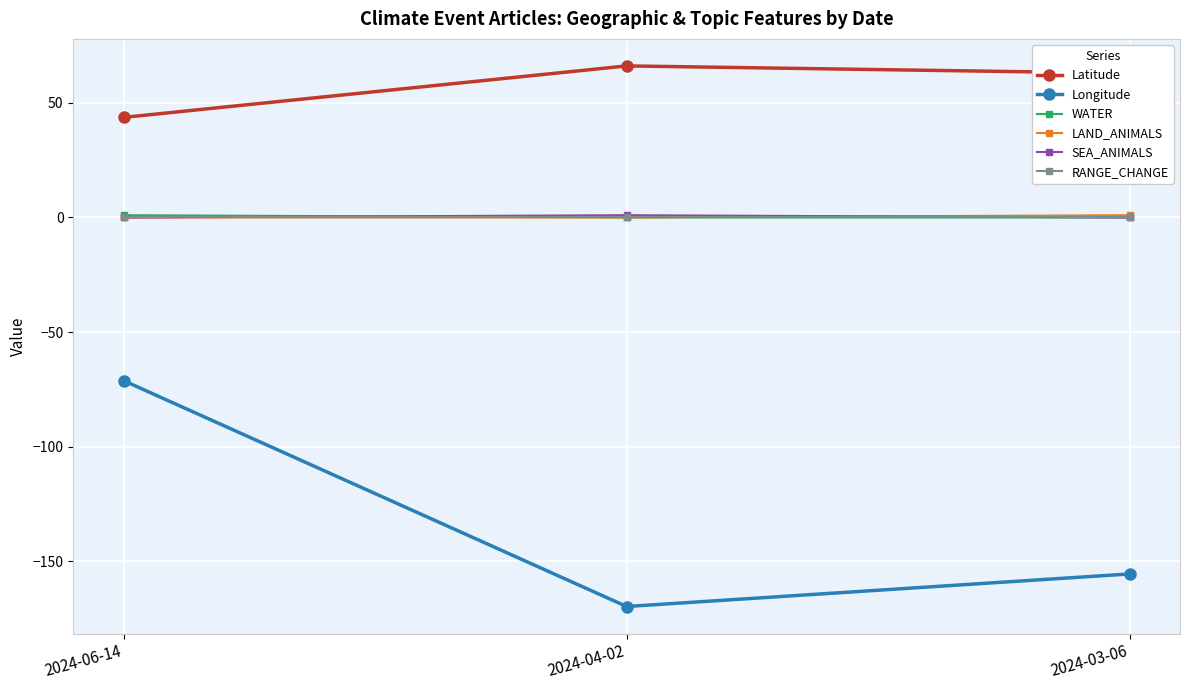

How many categories are shown in the chart?

3